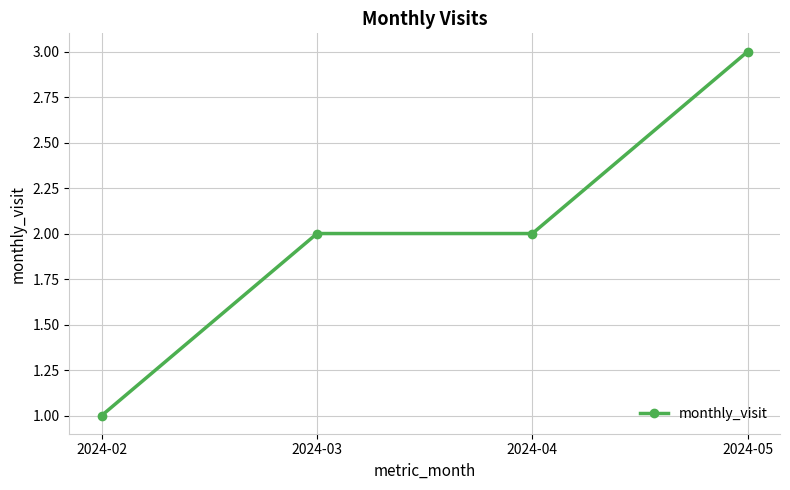

Reading left to right, what are all the values shown in this chart?

2024-02=1	2024-03=2	2024-04=2	2024-05=3